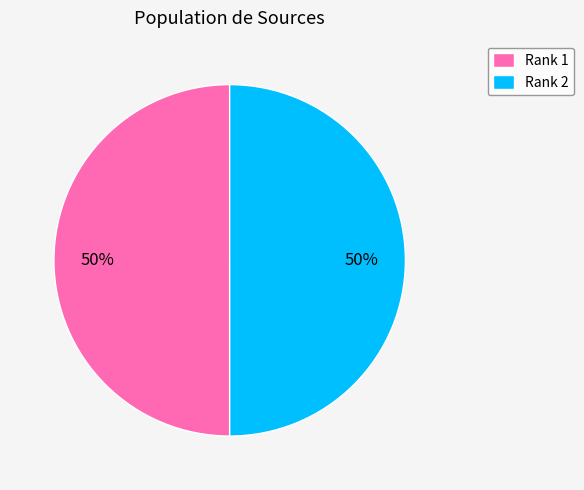

The Rank 1 slice represents 50% of the pie. True or false?

True